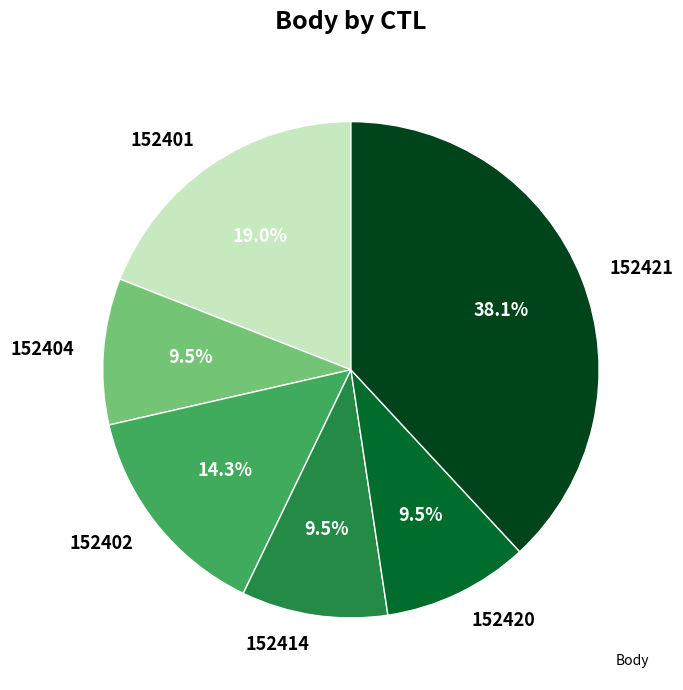

The 152414 slice represents 17% of the pie. True or false?

False